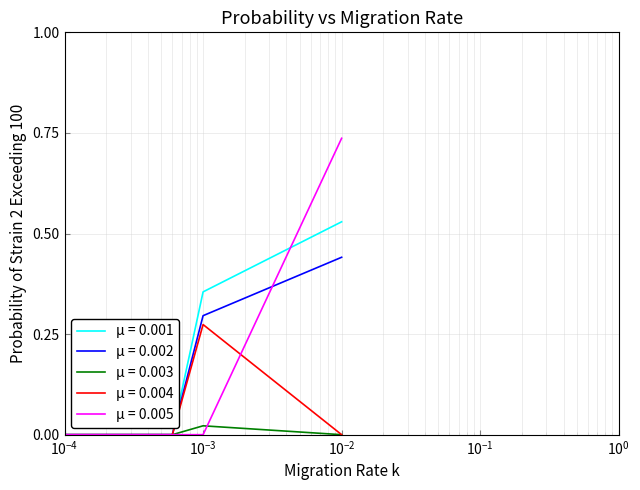

Rank the series by their maximum value, from highest to lowest.

μ = 0.005, μ = 0.001, μ = 0.002, μ = 0.004, μ = 0.003